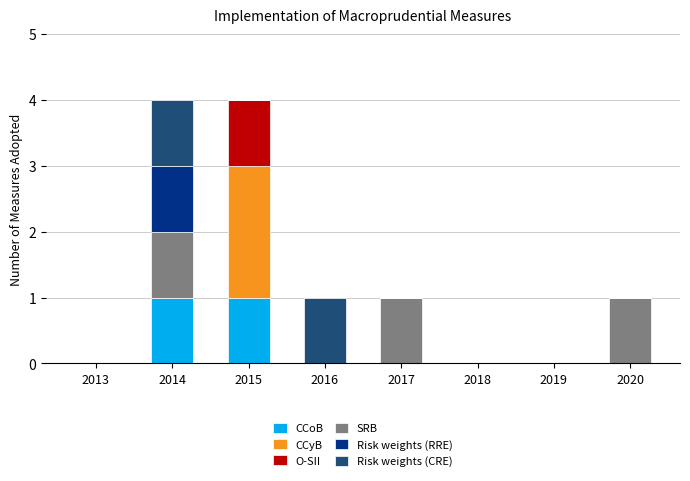

Does the chart contain stacked bars?

Yes